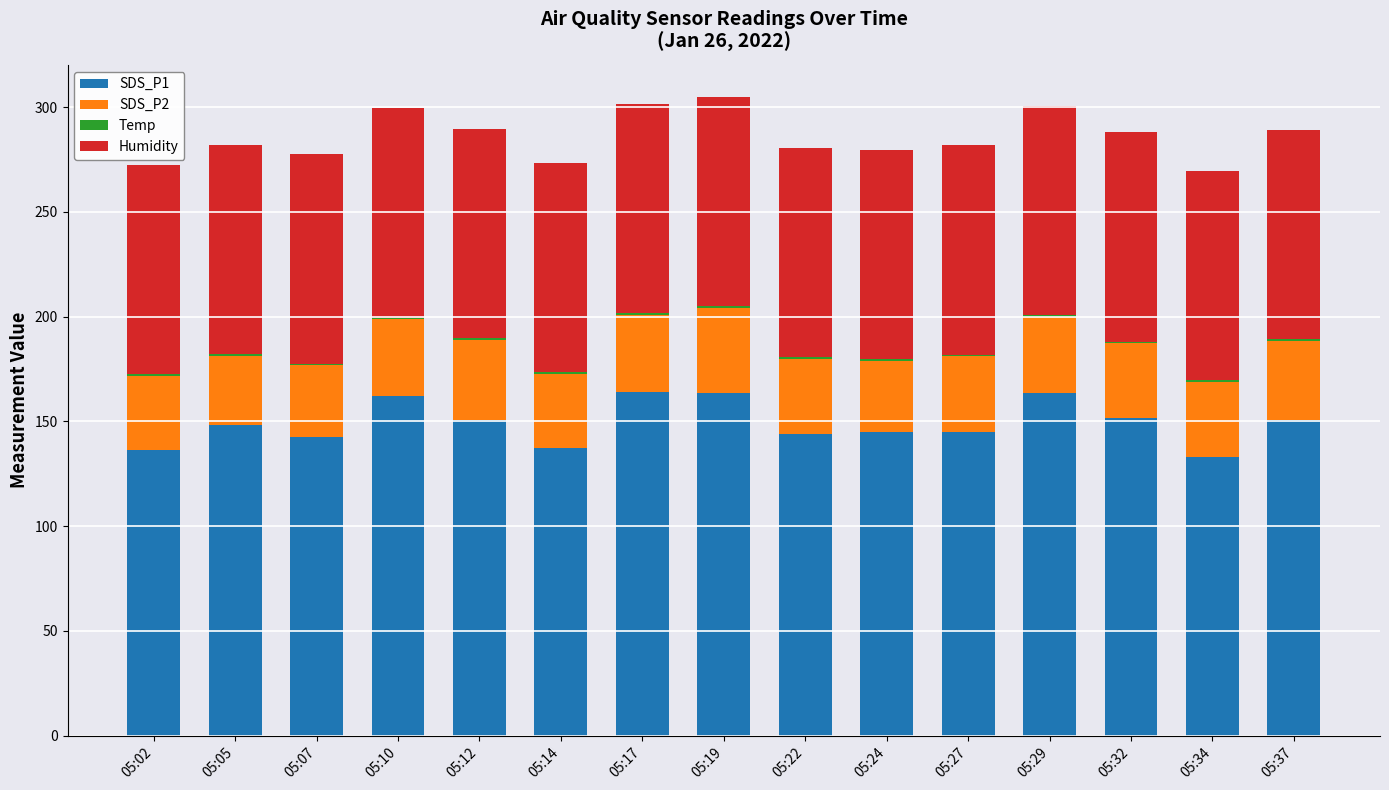

How many values in the SDS_P1 series exceed 148?

8